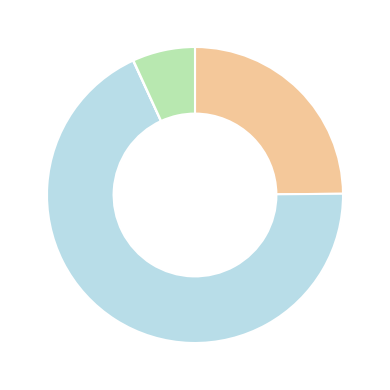

Is there any slice that represents more than half of the pie?

Yes